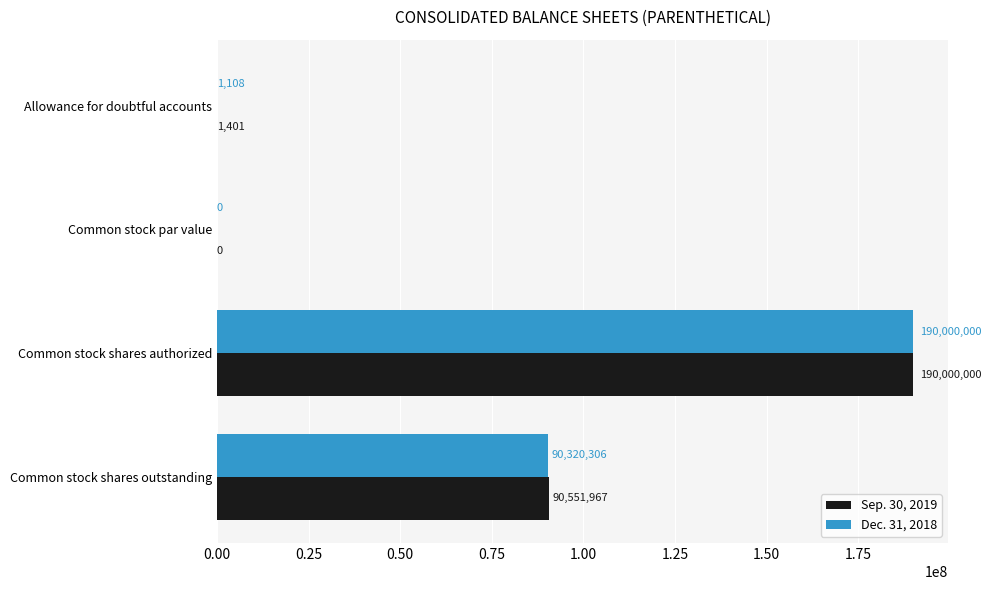

At which category is the sum across all series the highest?

Common stock shares authorized